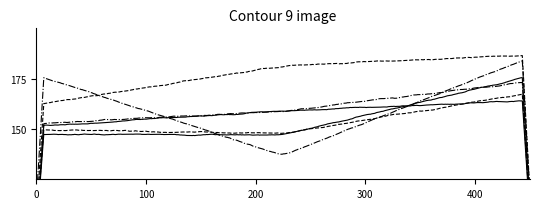

What are all the series names shown in the legend?

media_LC, media_MT, media_CH, media_CN, media_redacao, media_geral